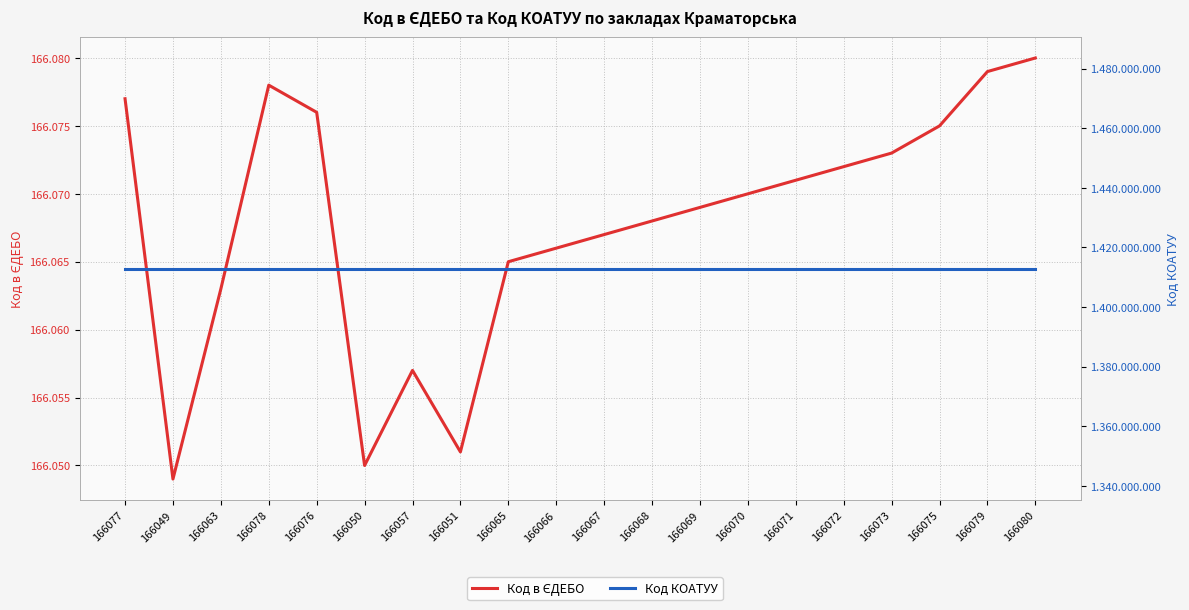

What is the spread (max minus min) of values at 166076?

1412733924